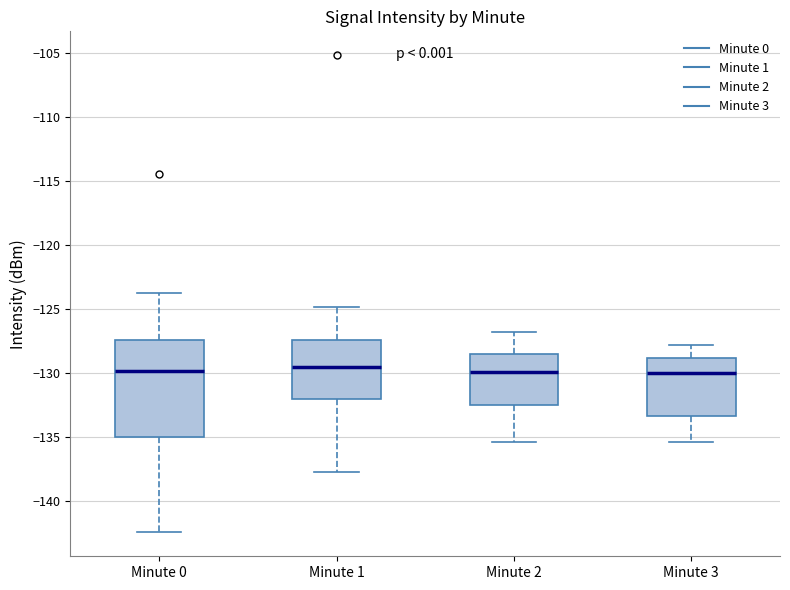

Reading left to right, transcribe this box plot: for each box, give where its median line is, the range the box spans, and where its two whiskers end, as read against the y-axis. The values are not printed on the chart, so give them approximately, as read against the axis.

Minute 0: median -130.0, box -135.0 to -127.5, whiskers -142.5 to -124.0
Minute 1: median -129.5, box -132.0 to -127.5, whiskers -138.0 to -125.0
Minute 2: median -130.0, box -132.5 to -128.5, whiskers -135.5 to -127.0
Minute 3: median -130.0, box -133.5 to -129.0, whiskers -135.5 to -128.0